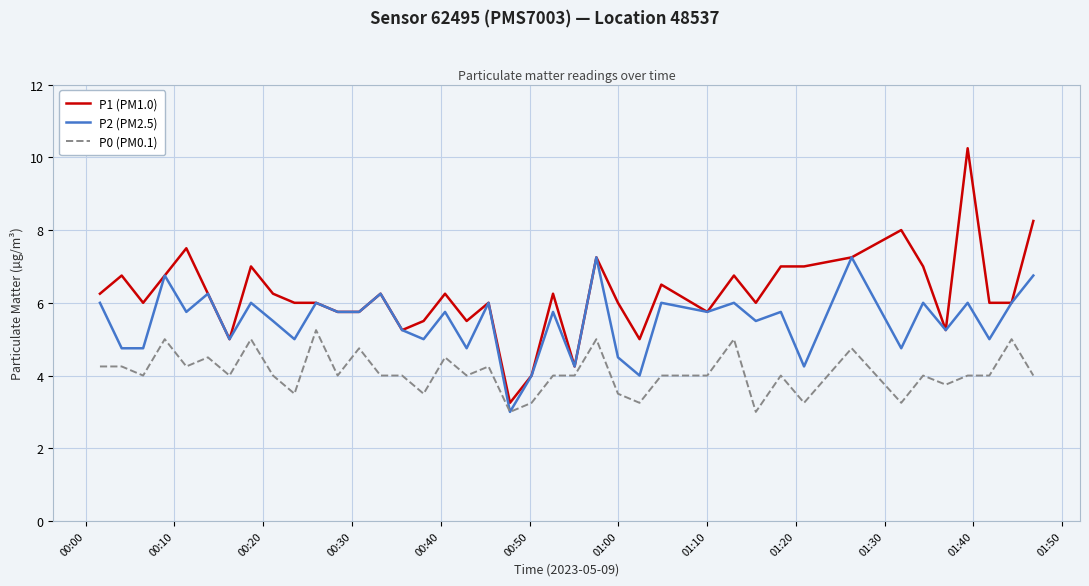

Which series has the widest spread of values?

P1 (PM1.0)